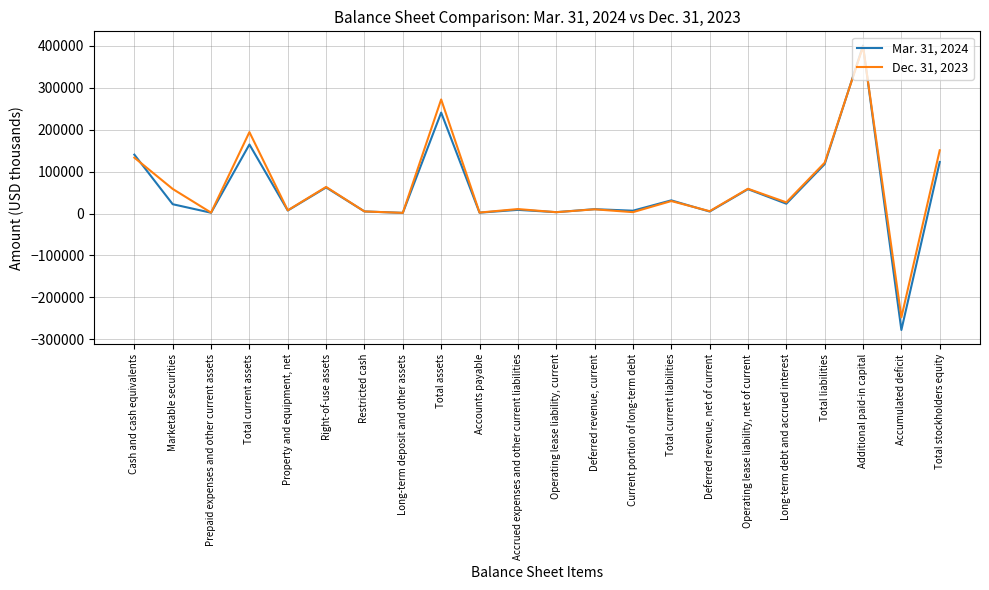

List the series in order of their peak value, highest first.

Mar. 31, 2024, Dec. 31, 2023